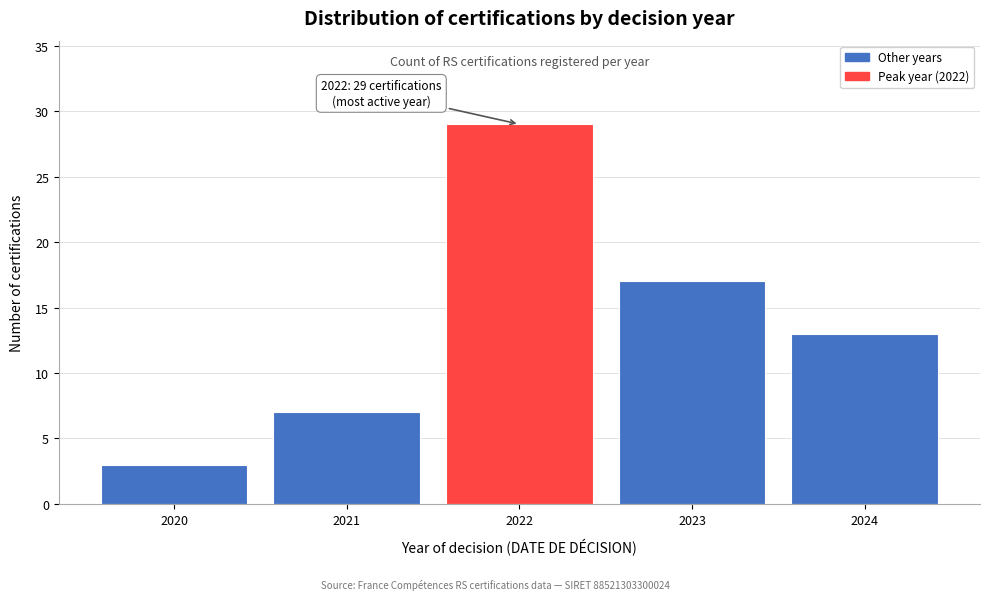

Reading left to right, what are all the values shown in this chart?

3	7	29	17	13